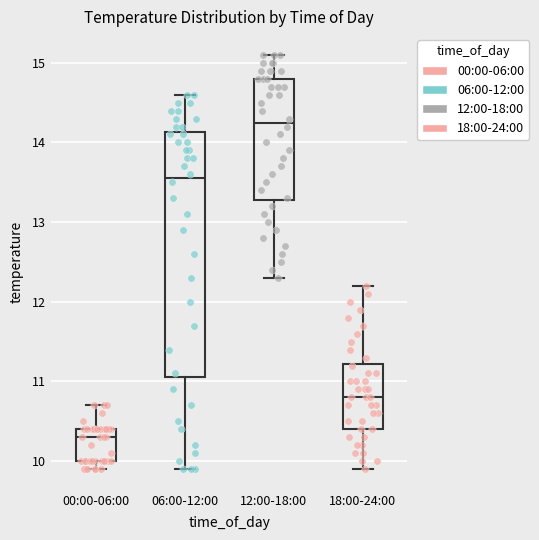

Where is the lower edge of the box for 12:00-18:00 on the y-axis? The values are not printed on the chart, so give them approximately, as read against the axis.

13.3